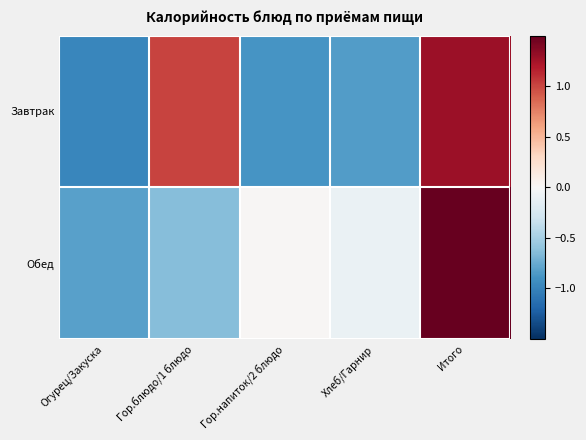

Reading right to left, what are all the values shown in this chart?

Завтрак: Итого=1.3	Хлеб/Гарнир=-0.8	Гор.напиток/2 блюдо=-0.9	Гор.блюдо/1 блюдо=1.0	Огурец/Закуска=-1.0
Обед: Итого=2.0	Хлеб/Гарнир=-0.1	Гор.напиток/2 блюдо=0.0	Гор.блюдо/1 блюдо=-0.6	Огурец/Закуска=-0.8